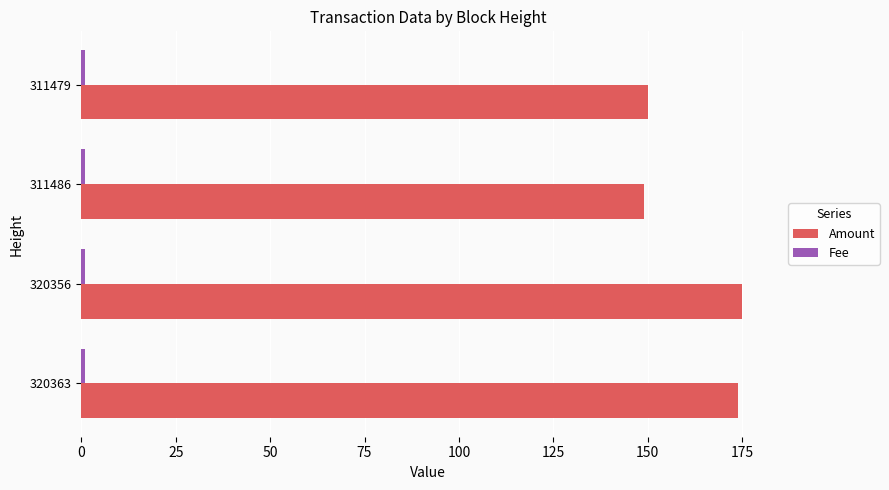

Which series has the largest total across all categories?

Amount